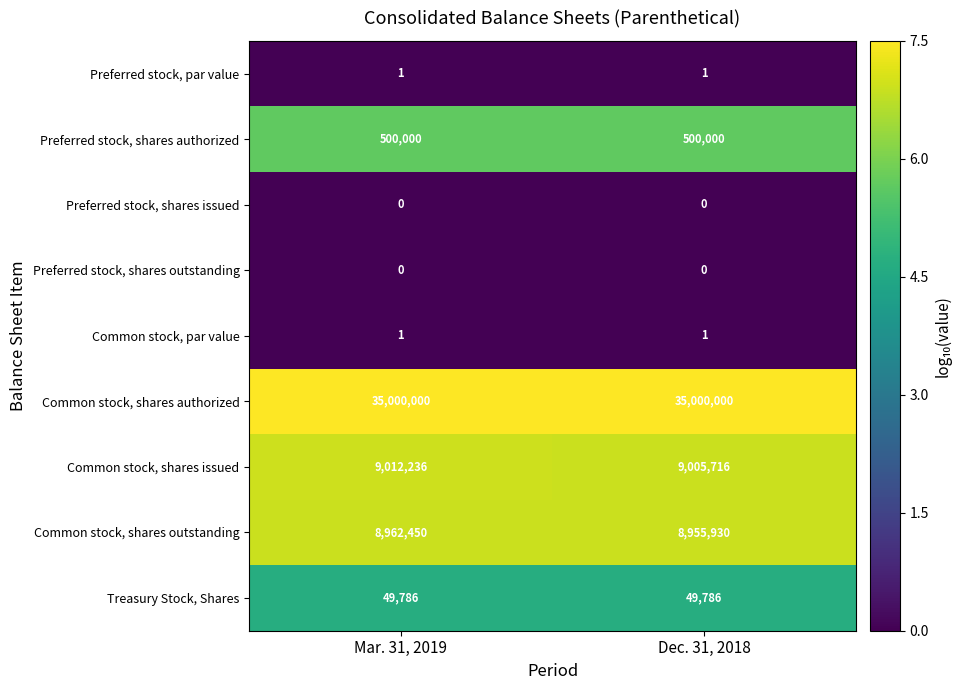

True or false: Common stock, shares authorized has a value of 35000000 at Dec. 31, 2018.

True